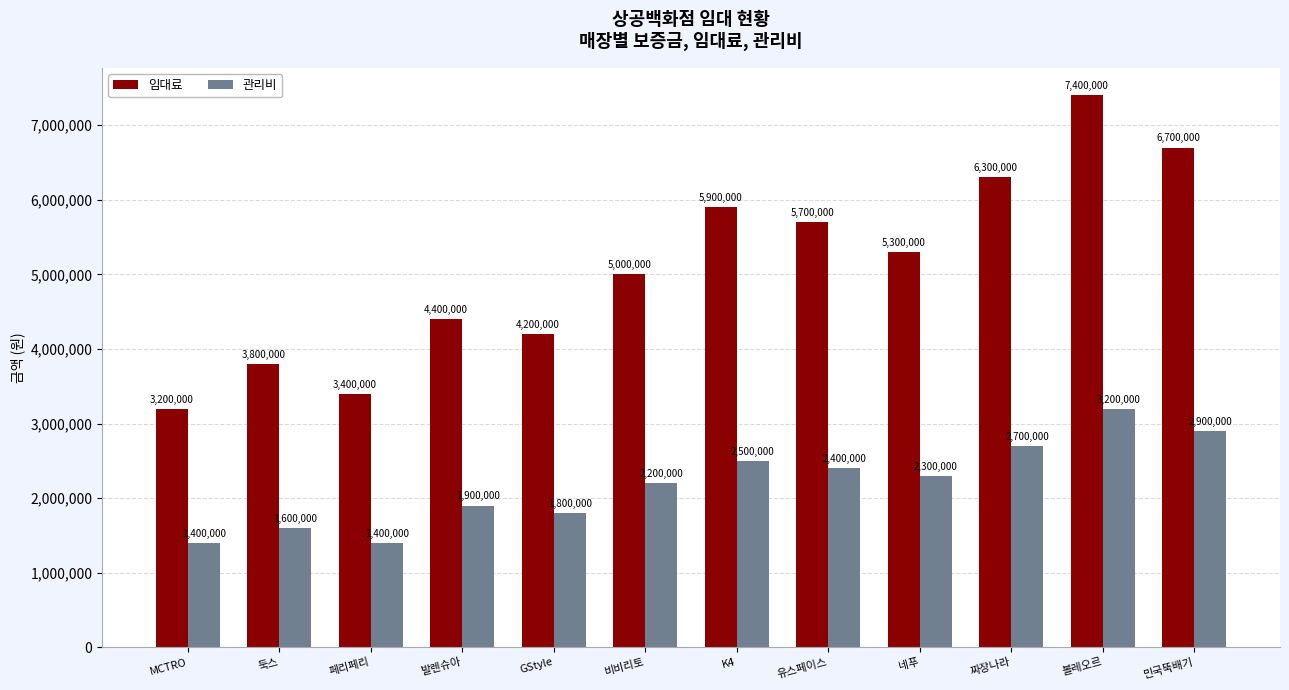

List the series in order of their overall mean, highest first.

임대료, 관리비